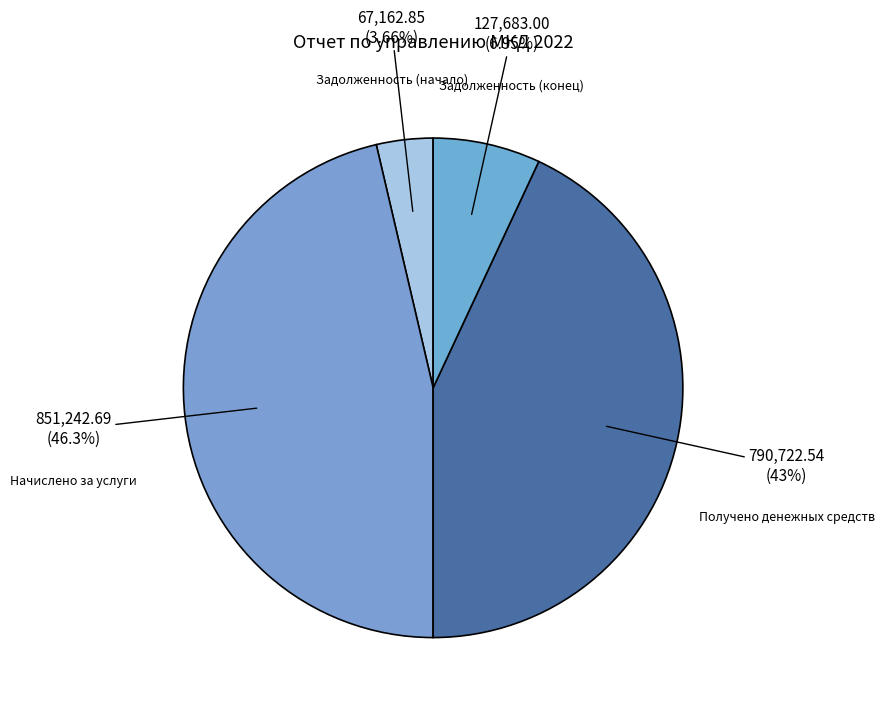

What percentage is the Получено денежных средств slice, to the nearest percent?

43%